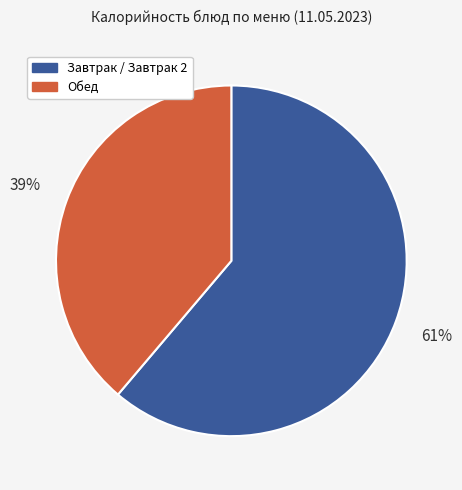

To the nearest percent, what is the average slice percentage?

50%